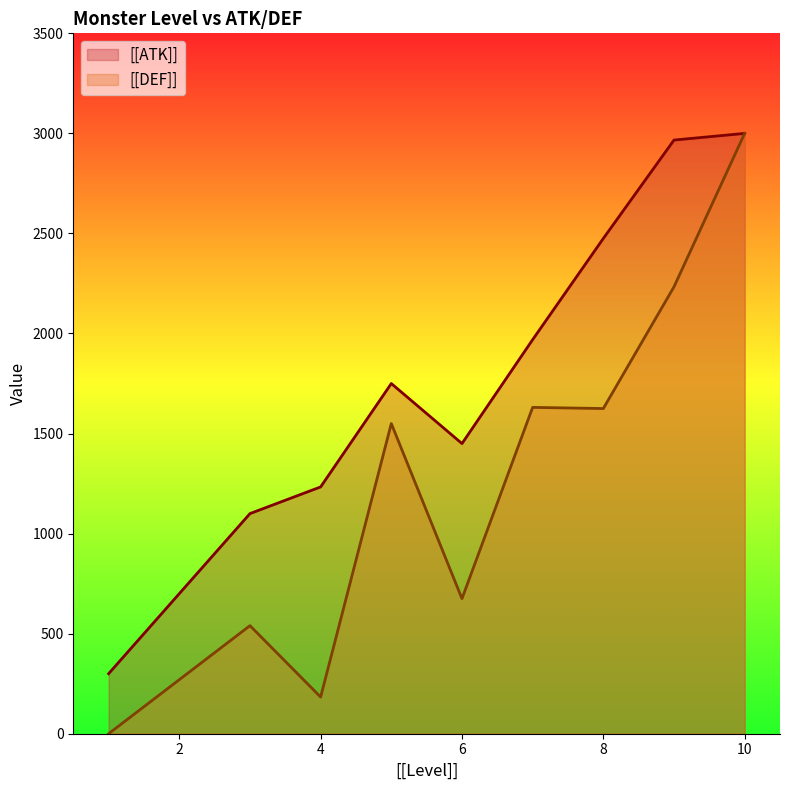

What are all the series names shown in the legend?

[[ATK]], [[DEF]]